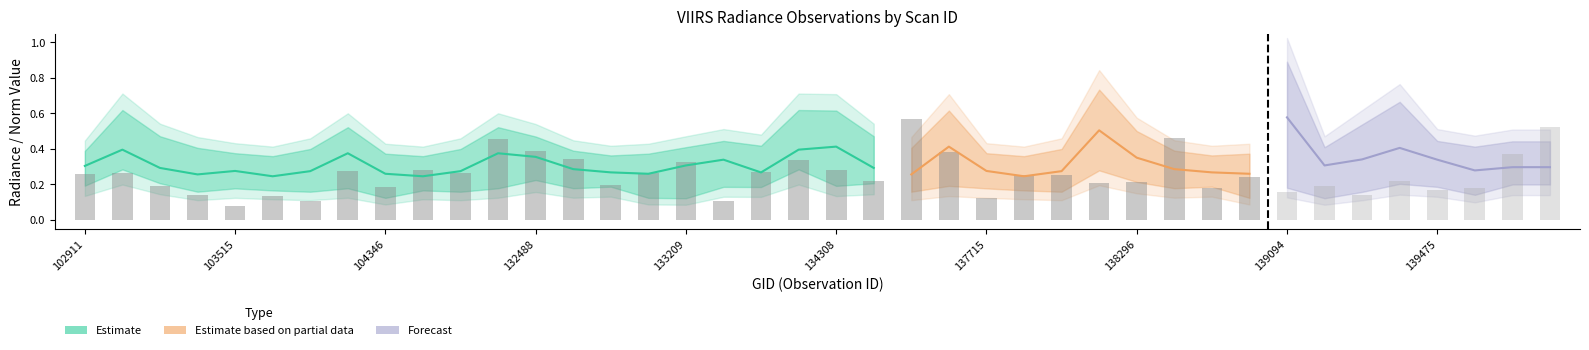

What is the average value of the rade9_bin_mdn series?

0.3